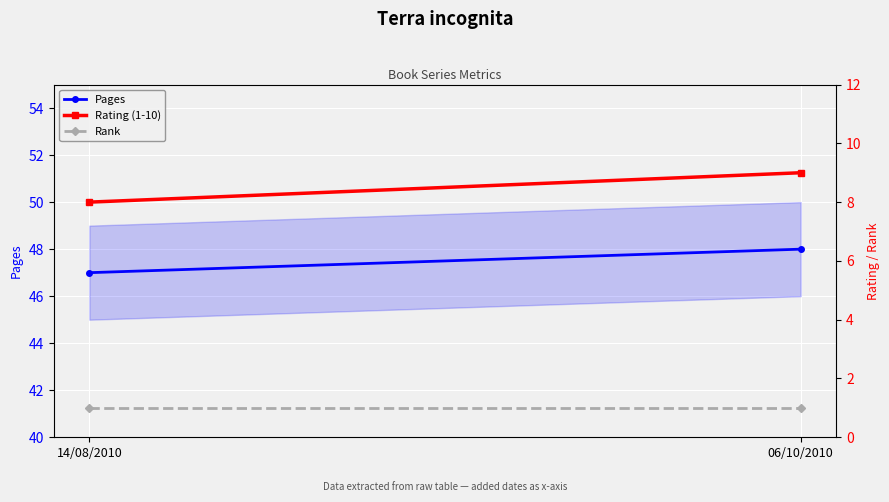

What is the highest value of the Rating (1-10) series?

9